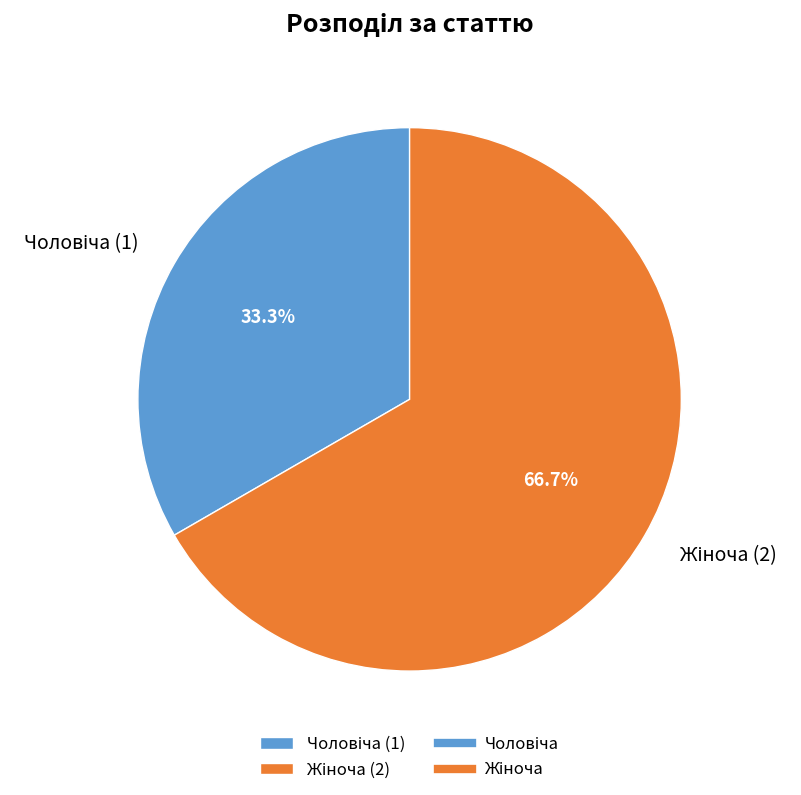

Does any single category account for the majority?

Yes